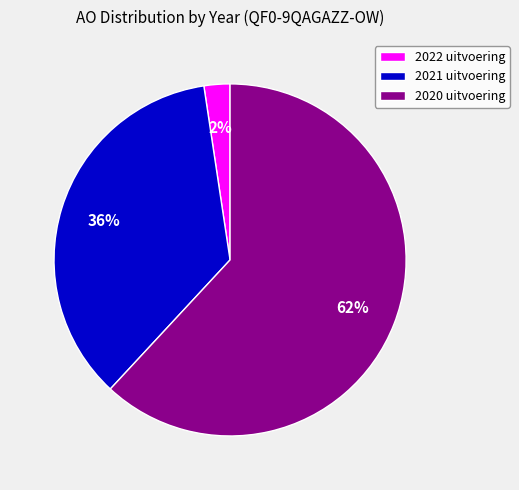

Does 2020 uitvoering represent more than half of the total?

Yes